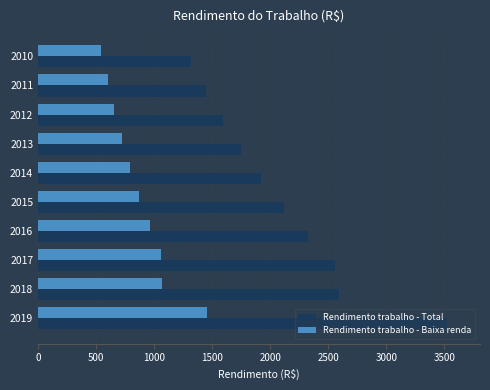

What is the maximum value shown in the chart?

3524.1